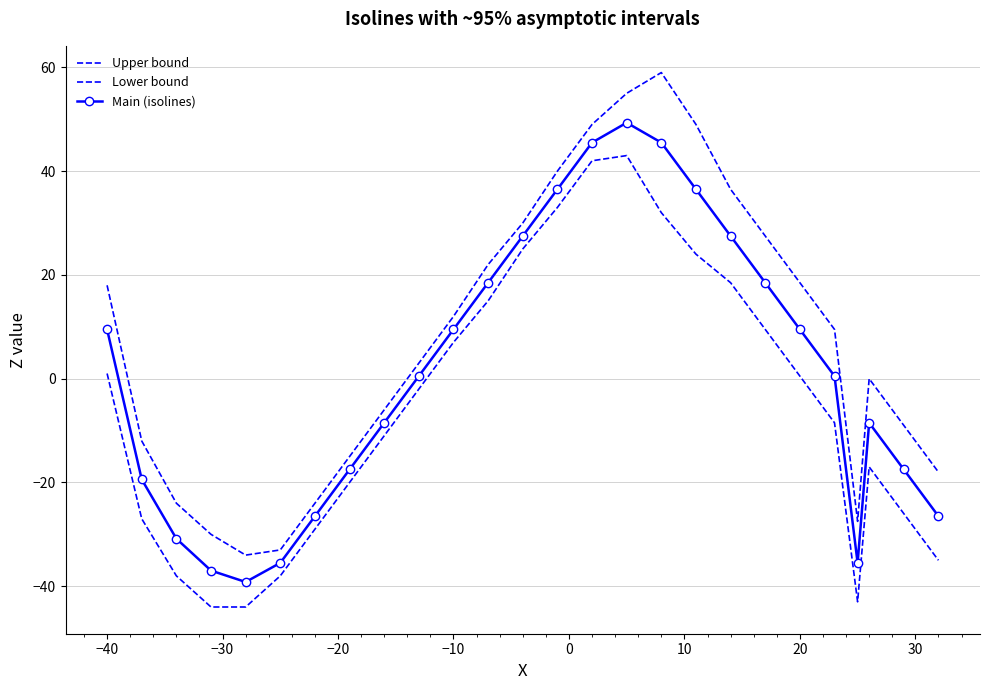

Which series has the widest spread of values?

Upper bound